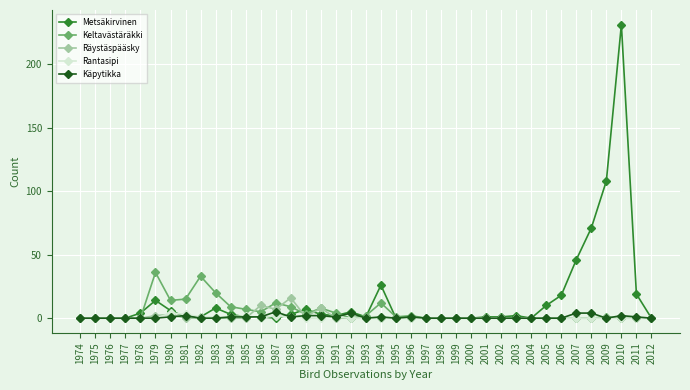

How many distinct data groups are displayed?

5